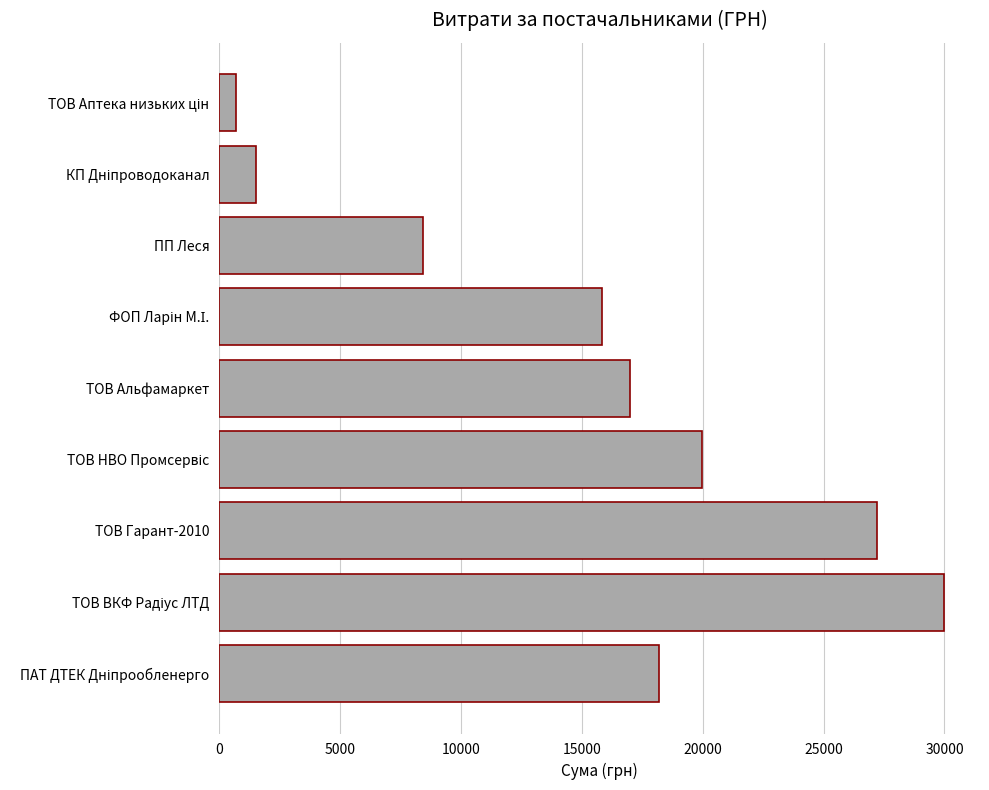

Are the bars horizontal?

Yes